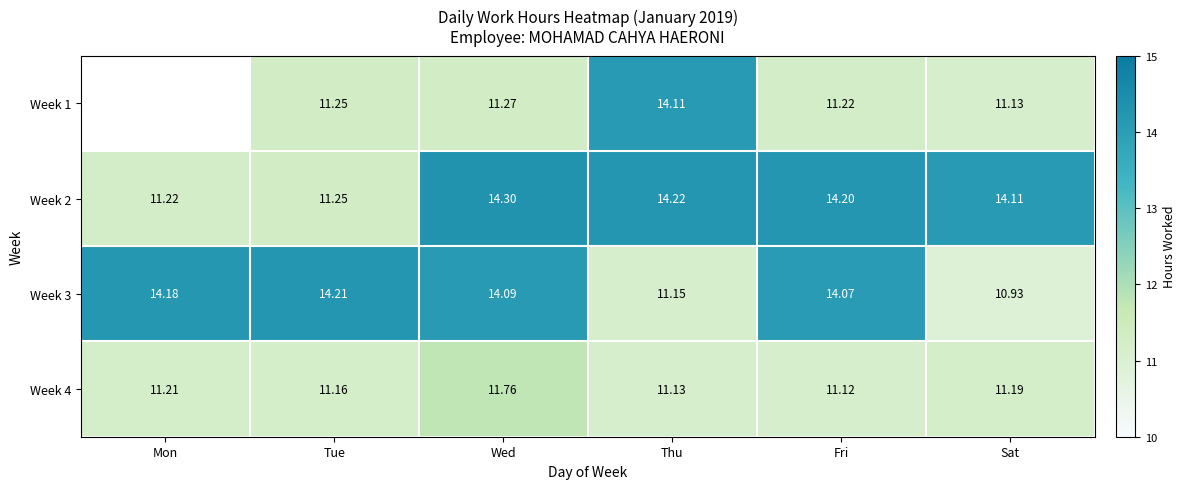

Between Fri and Mon, which is larger?

Mon